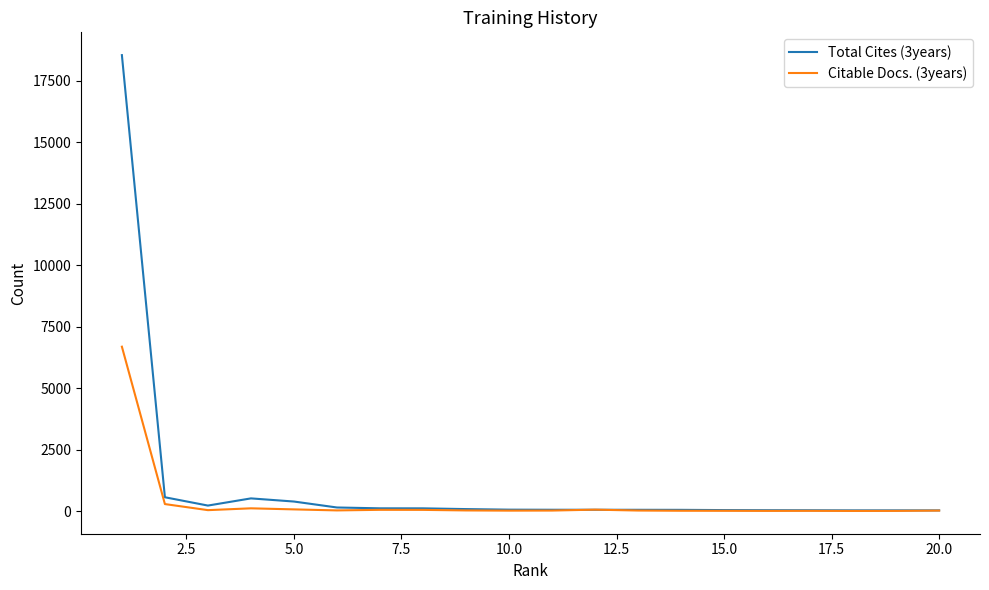

Which series has the widest spread of values?

Total Cites (3years)